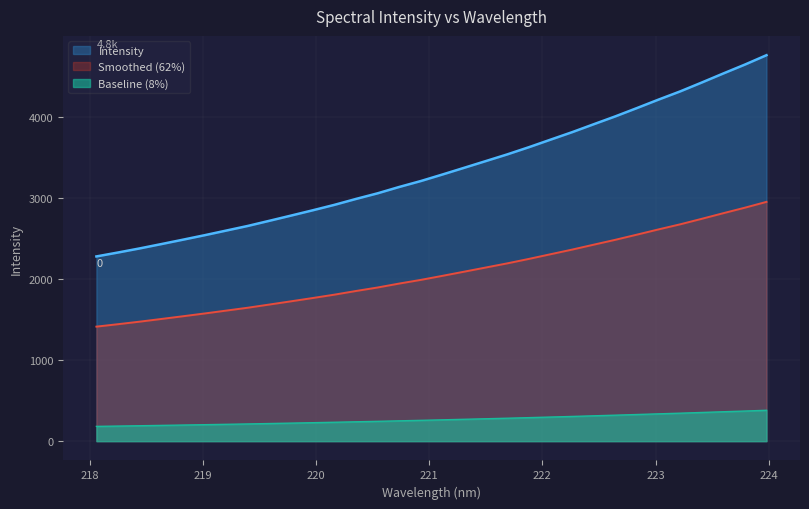

At which category does the chart reach its minimum across all series?

218.0596